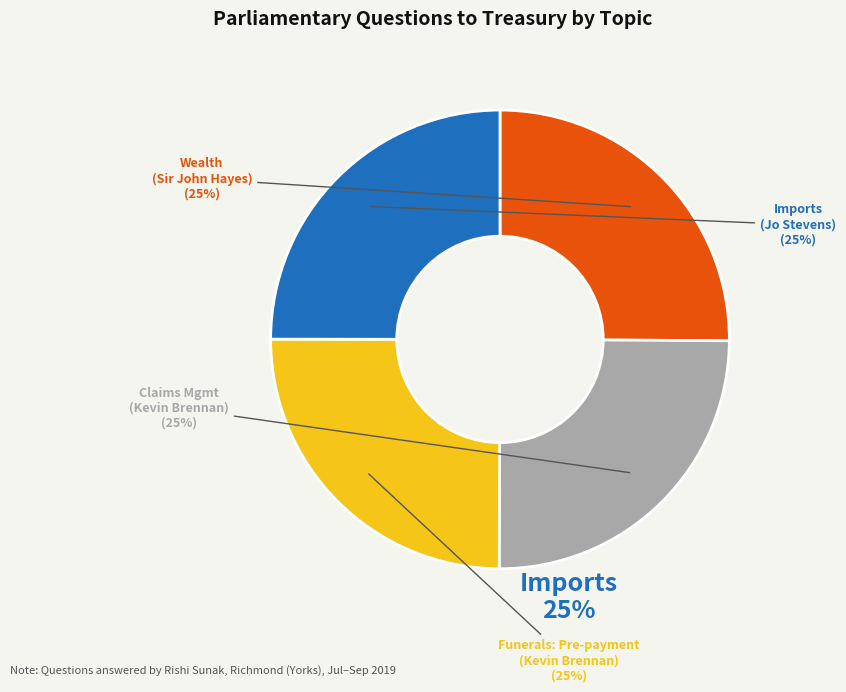

The Imports slice represents 25% of the pie. True or false?

True